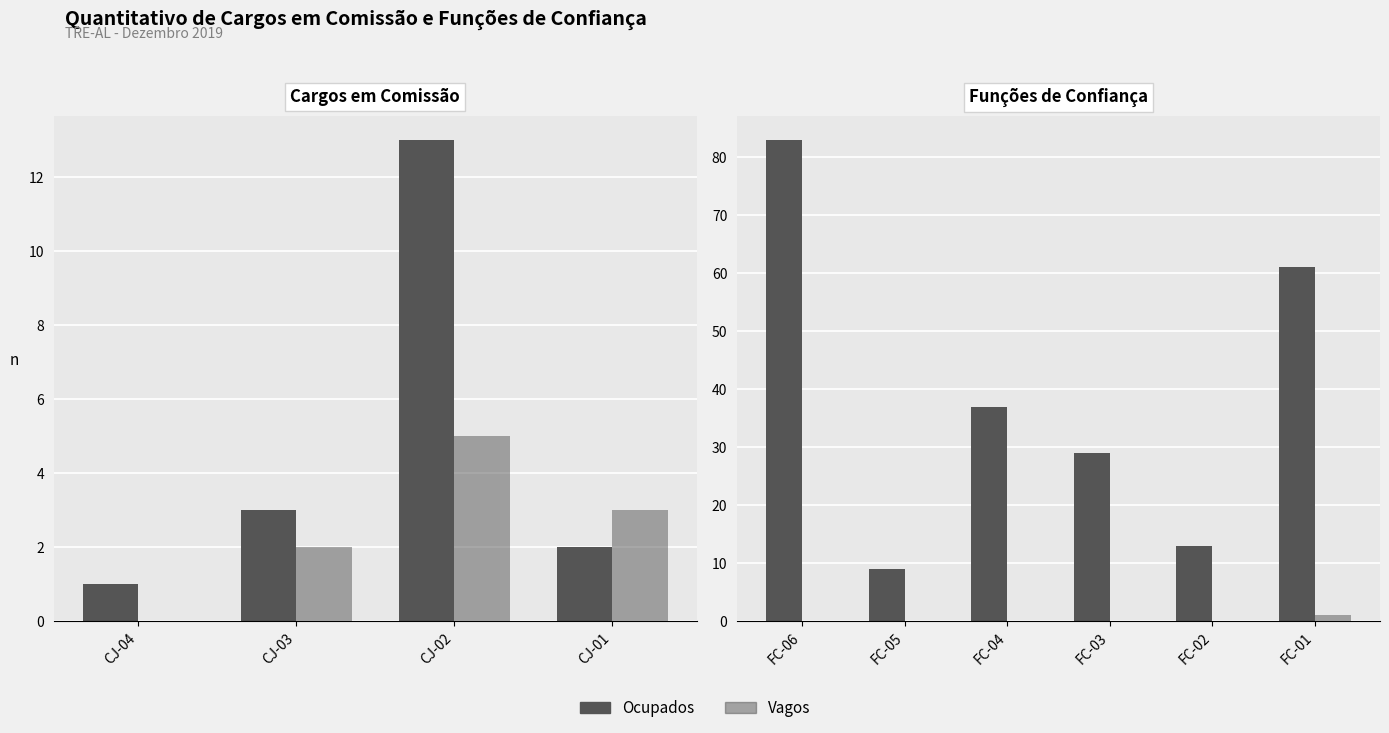

At how many categories does at least one series exceed 12?

5